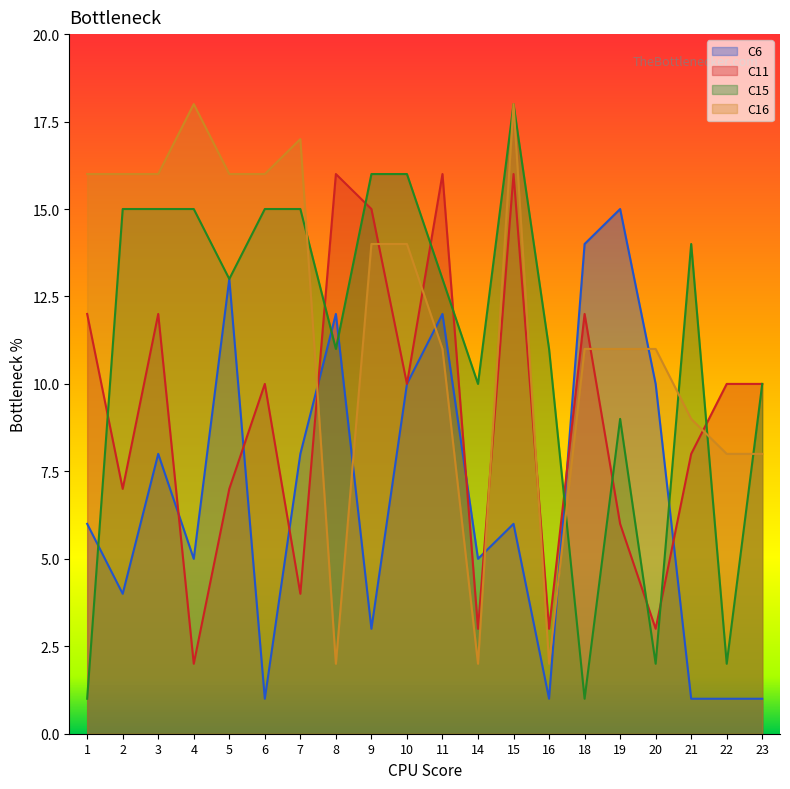

After their last crossing, which series has the higher values: C6 or C15?

C15